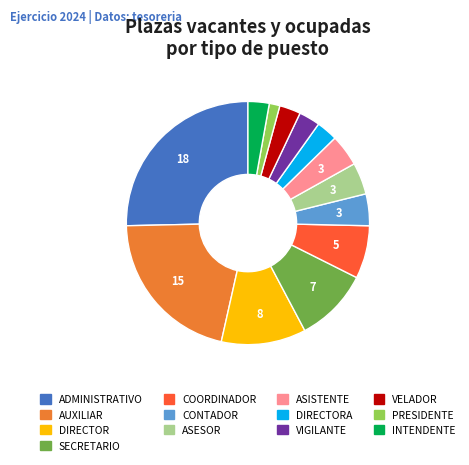

Is there any slice that represents more than half of the pie?

No